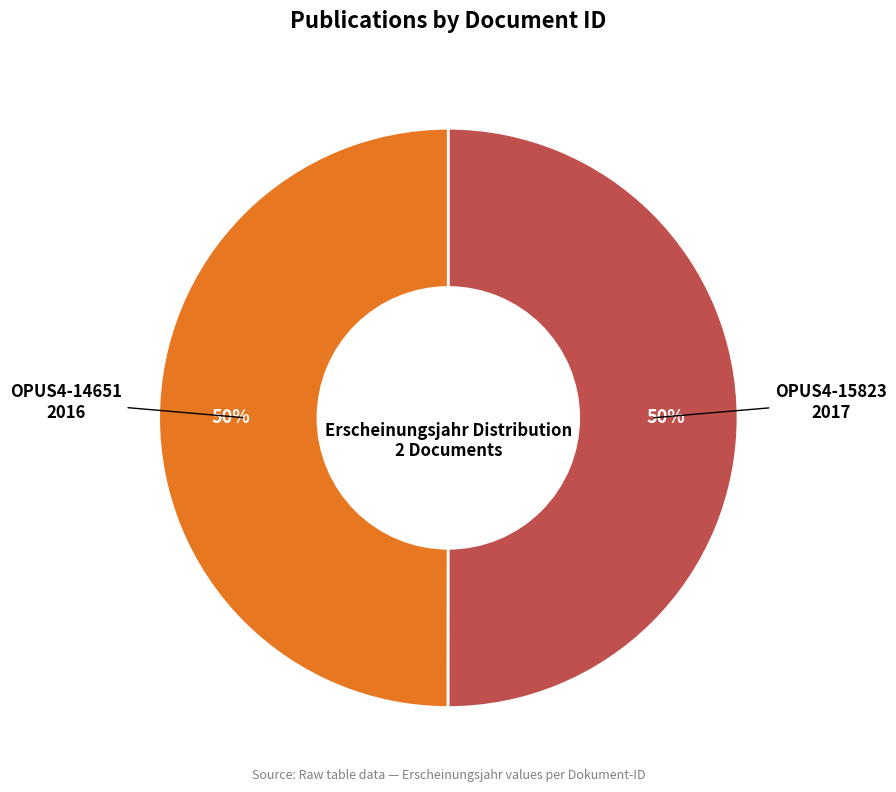

The OPUS4-14651 slice represents 60% of the pie. True or false?

False